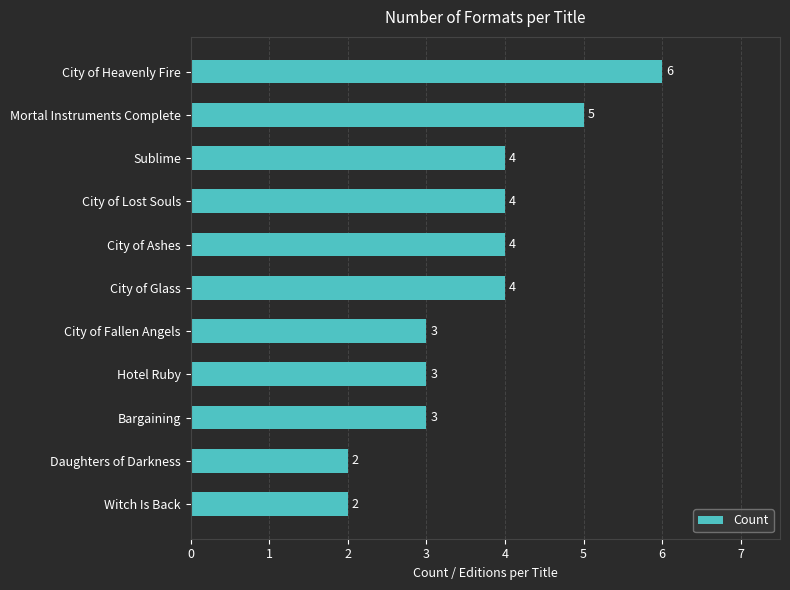

What is the value of the 5th bar from the top?

4